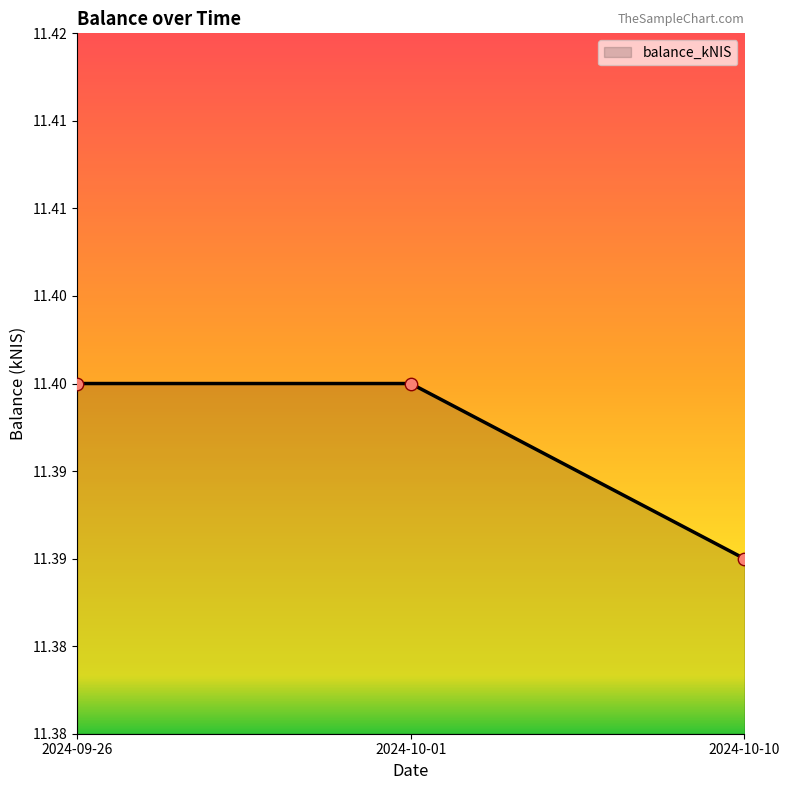

What is the ratio of the value at 2024-10-01 to the value at 2024-09-26?

1.0